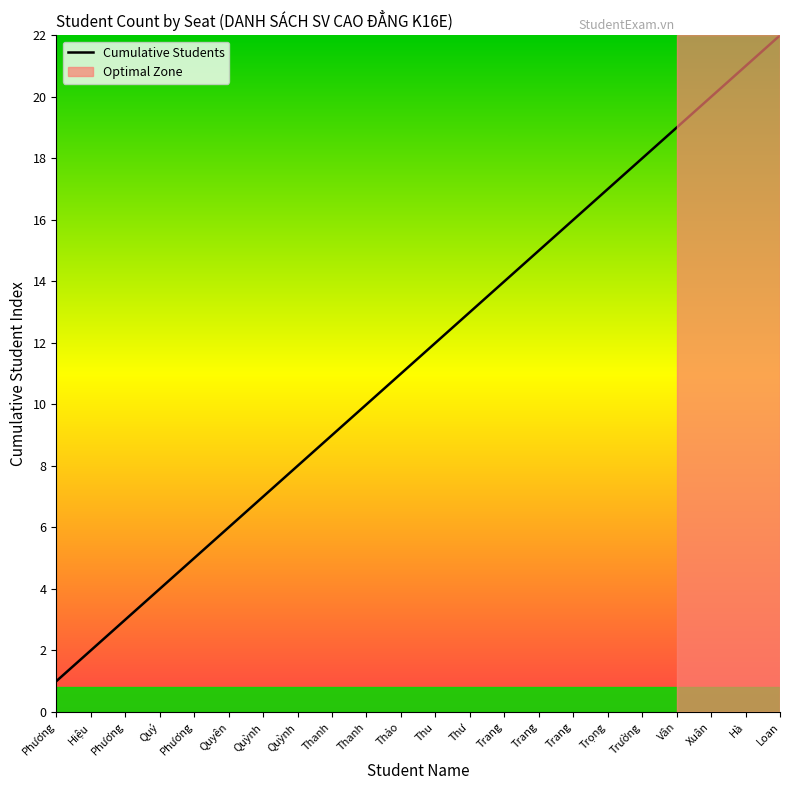

Is this an area chart (filled region under the line)?

Yes